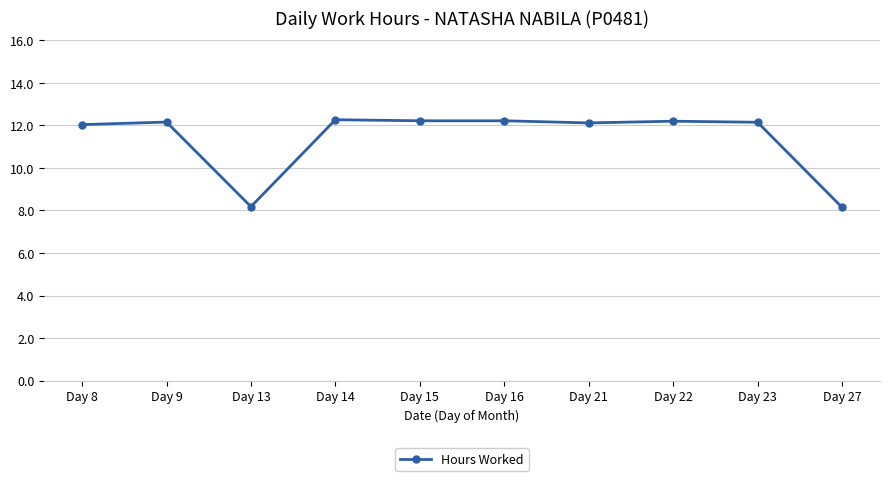

Does the chart have visible grid lines?

Yes